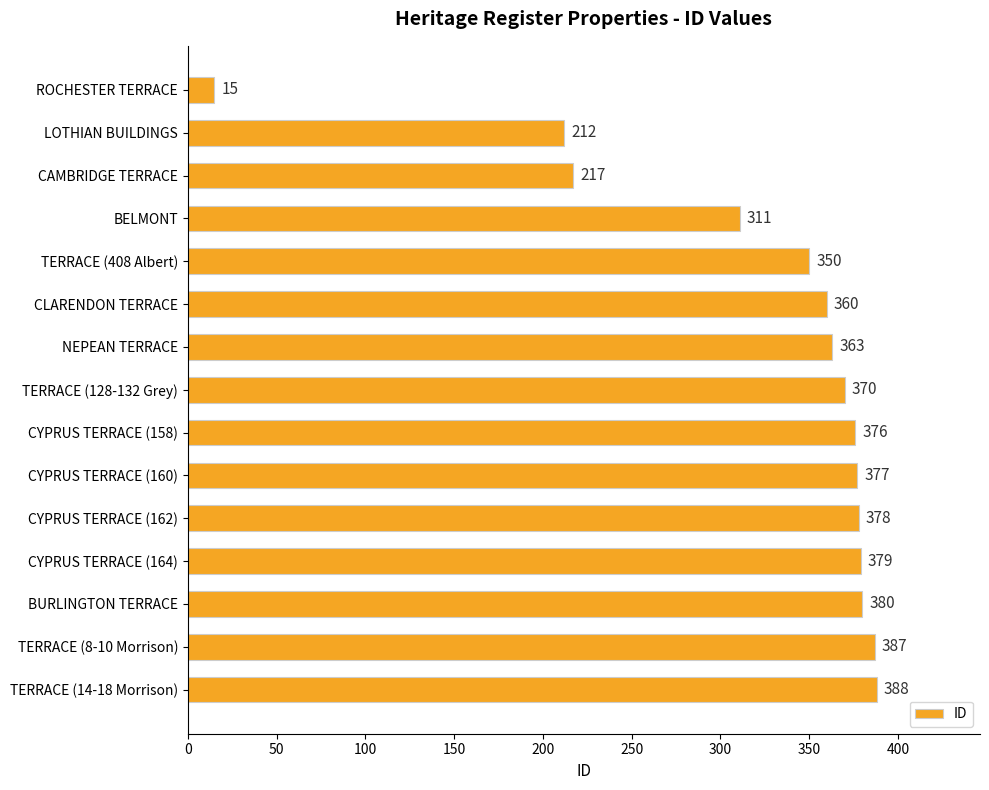

What is the smallest value displayed?

15